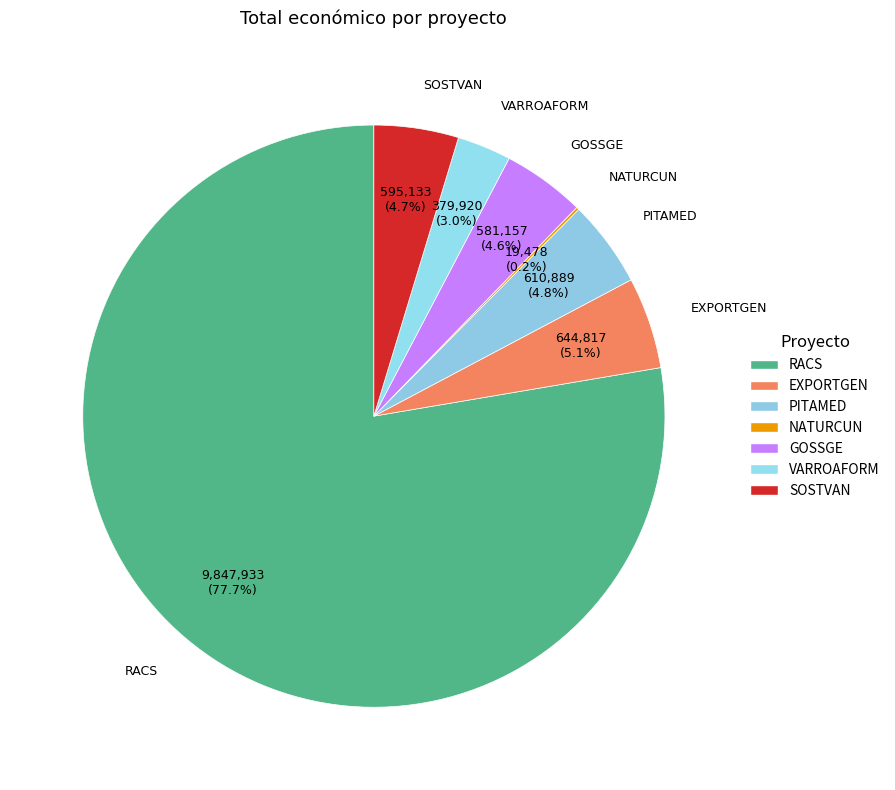

To the nearest percent, what is the difference between the NATURCUN and EXPORTGEN slice percentages?

5%